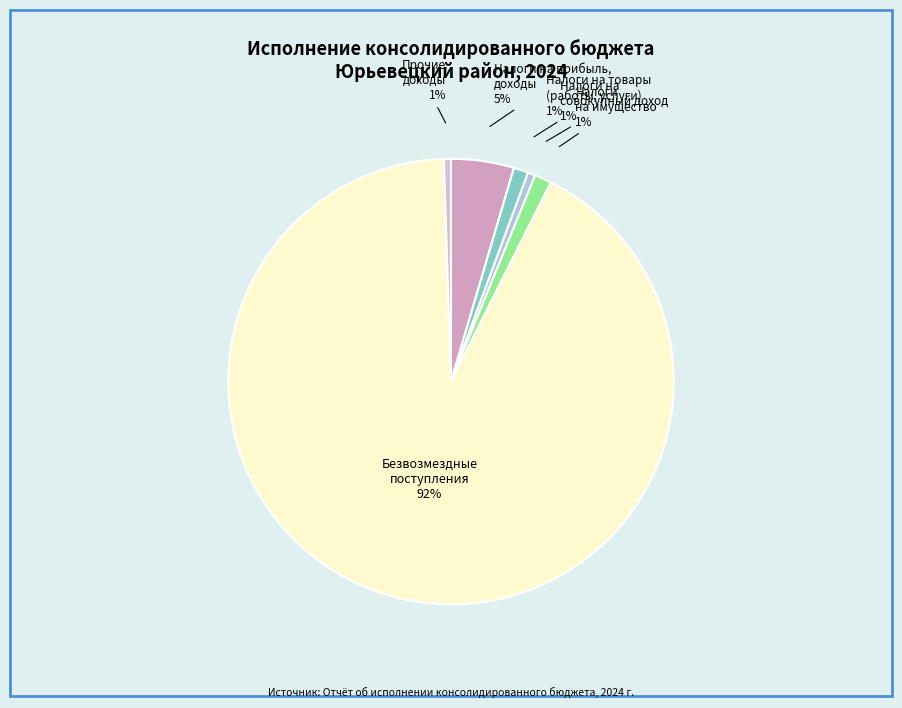

Which slice is the largest?

Безвозмездные поступления